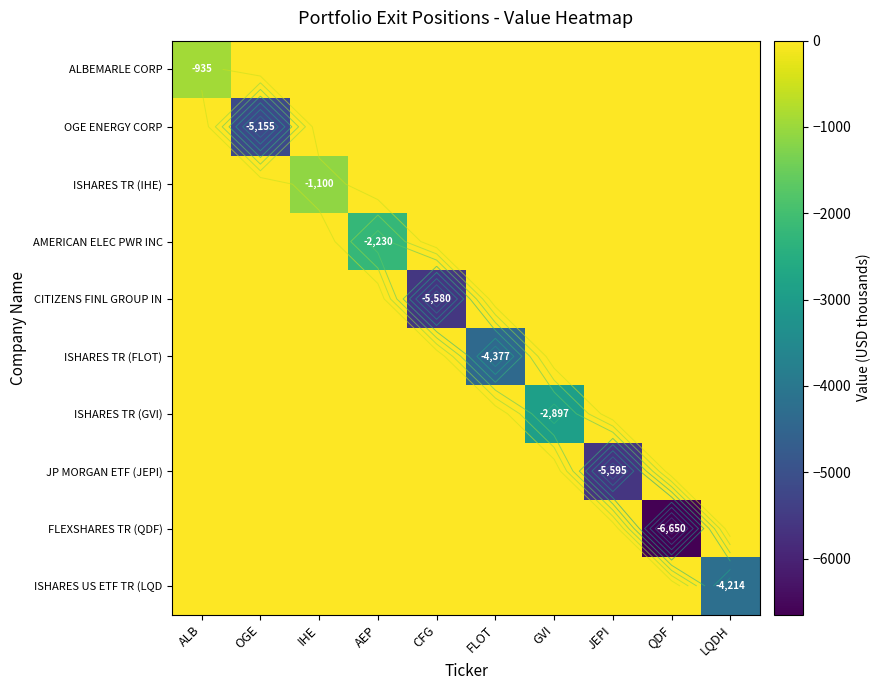

Which series has the largest total across all categories?

ALBEMARLE CORP